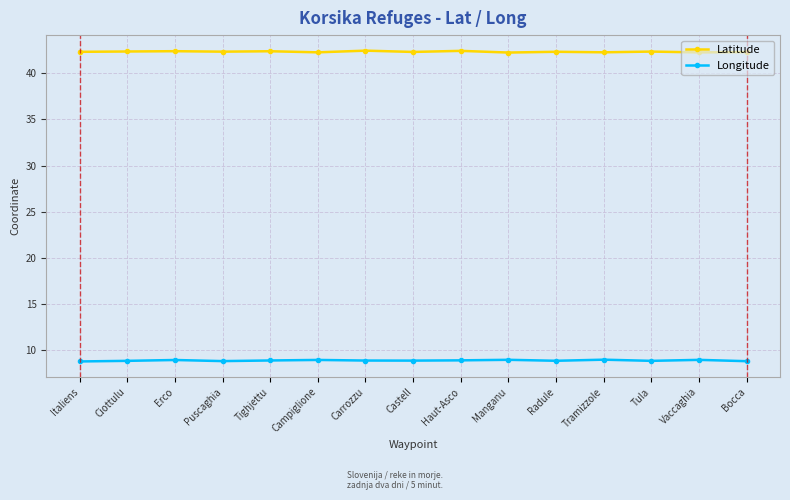

What is the difference between the highest and lowest values at Tramizzole?

33.3